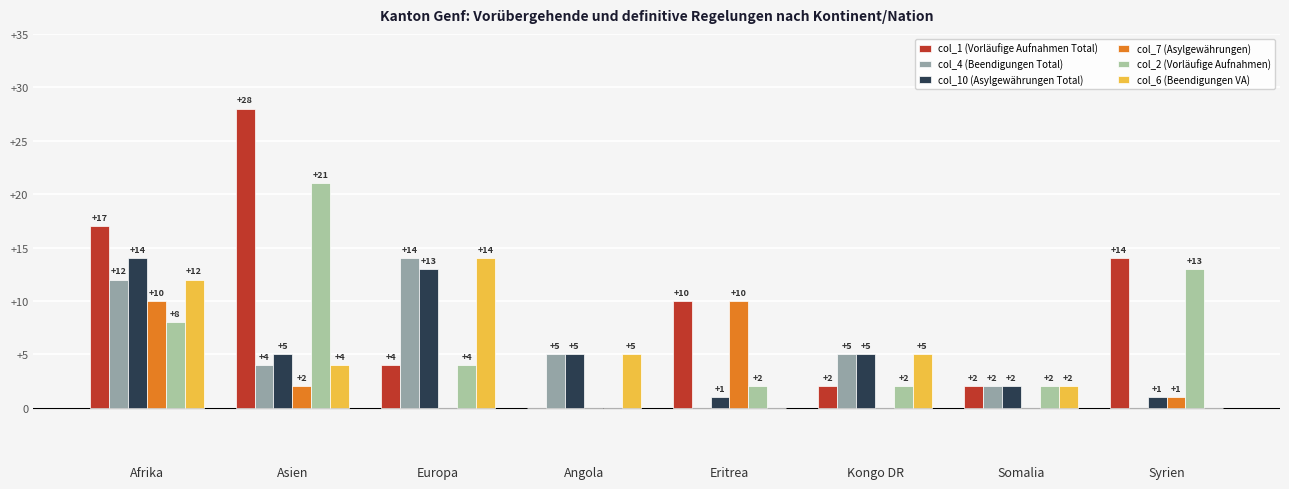

What is the maximum value shown in the chart?

28